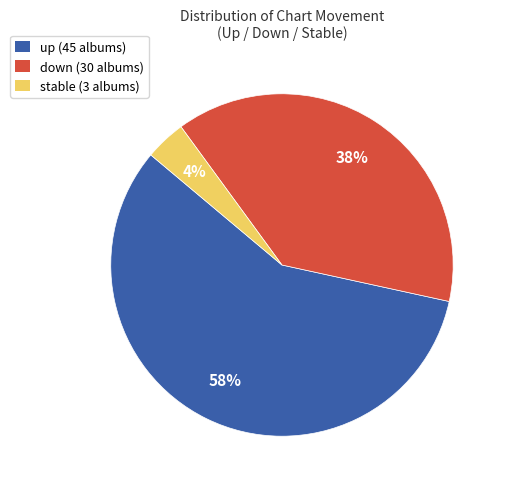

To the nearest percent, what is the average slice percentage?

33%